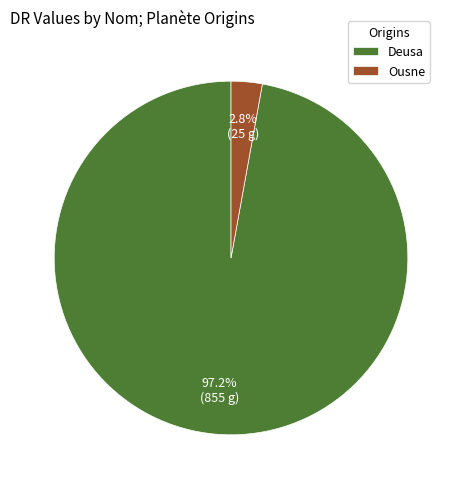

The Ousne slice represents 13% of the pie. True or false?

False